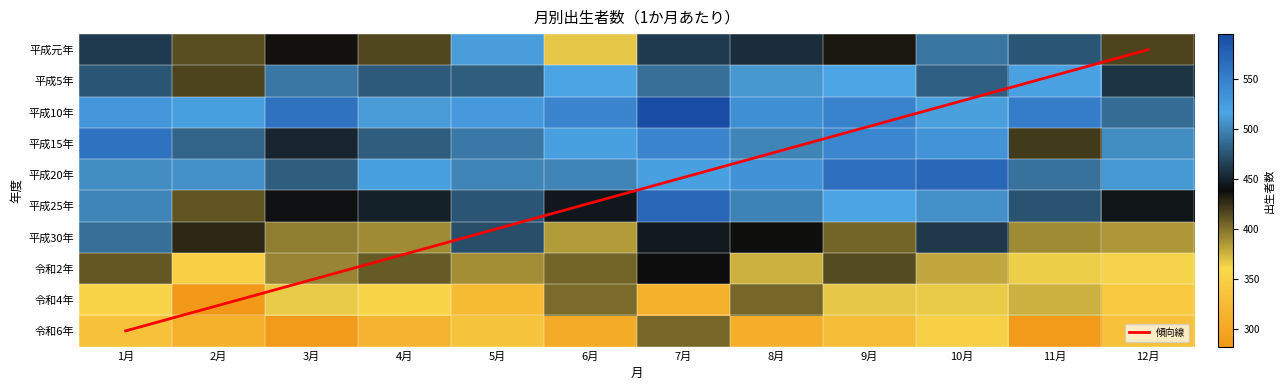

List the series in order of their peak value, highest first.

平成10年, 平成20年, 平成25年, 平成15年, 平成5年, 平成元年, 平成30年, 令和2年, 令和4年, 令和6年